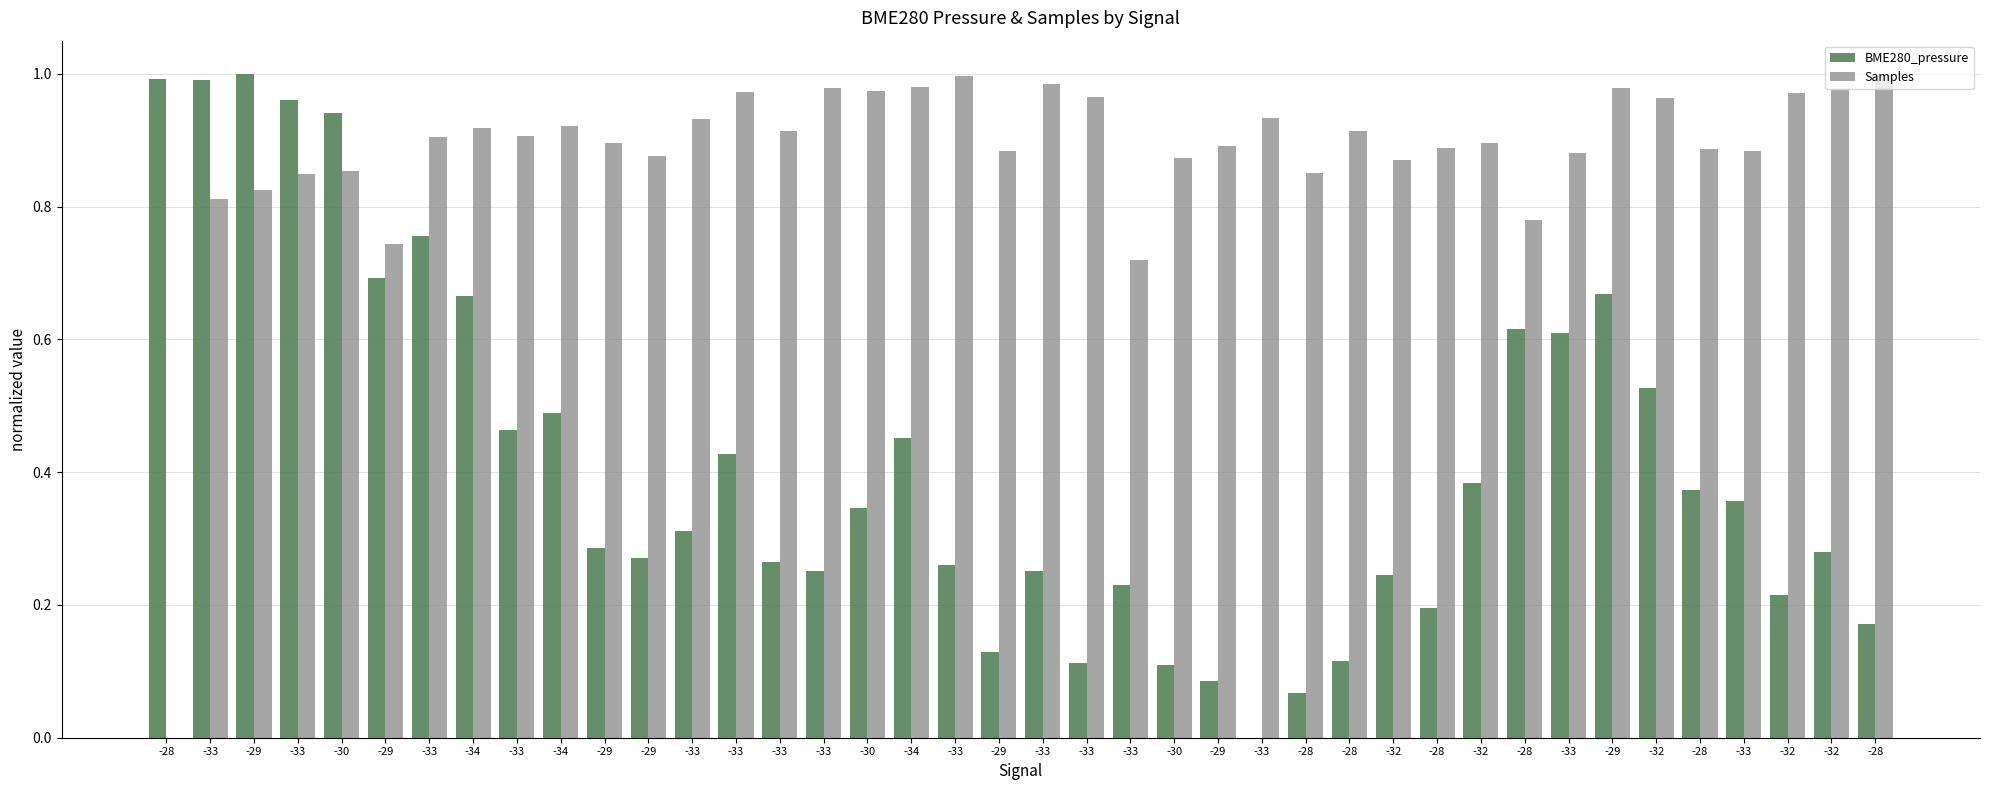

Reading left to right, what are all the values shown in this chart?

BME280_pressure: 1.0	1.0	1.0	1.0	0.9	0.7	0.8	0.7	0.5	0.5	0.3	0.3	0.3	0.4	0.3	0.3	0.3	0.5	0.3	0.1	0.3	0.1	0.2	0.1	0.1	0.0	0.1	0.1	0.2	0.2	0.4	0.6	0.6	0.7	0.5	0.4	0.4	0.2	0.3	0.2
Samples: 0.0	0.8	0.8	0.8	0.9	0.7	0.9	0.9	0.9	0.9	0.9	0.9	0.9	1.0	0.9	1.0	1.0	1.0	1.0	0.9	1.0	1.0	0.7	0.9	0.9	0.9	0.9	0.9	0.9	0.9	0.9	0.8	0.9	1.0	1.0	0.9	0.9	1.0	1.0	1.0